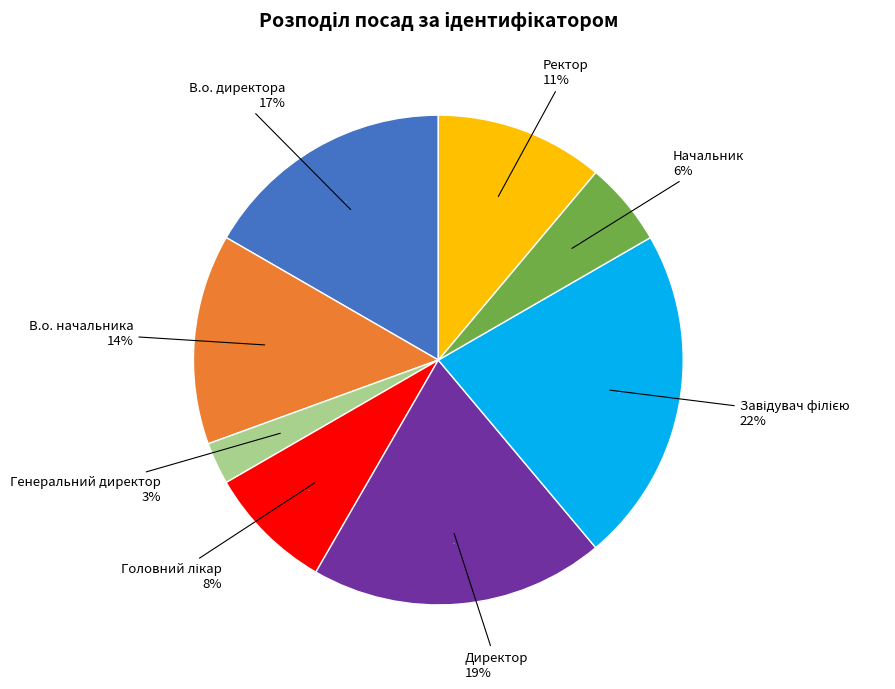

To the nearest percent, what is the combined percentage of Начальник and Головний лікар?

14%